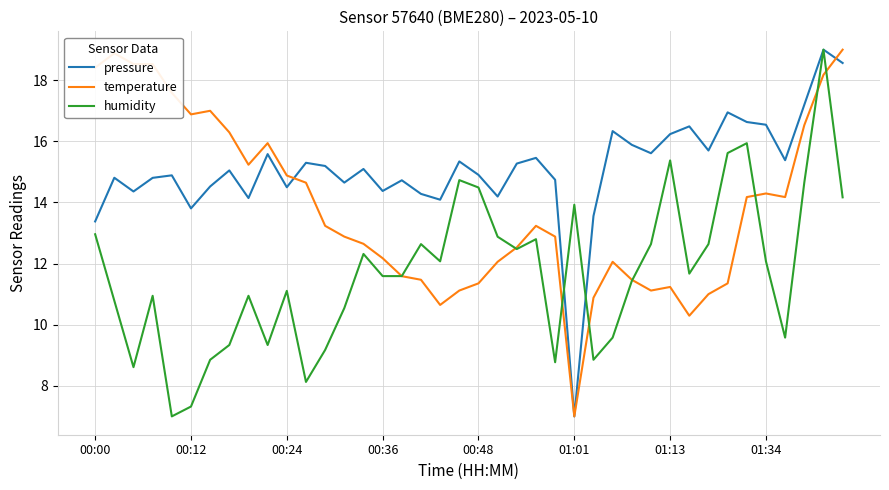

What is the greatest value displayed?

19.0